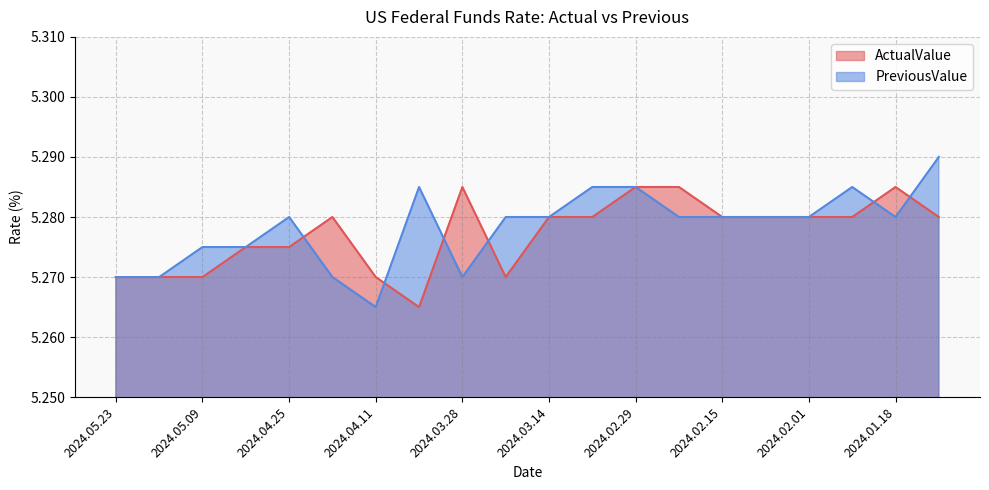

How many interior local peaks does the ActualValue series have?

3